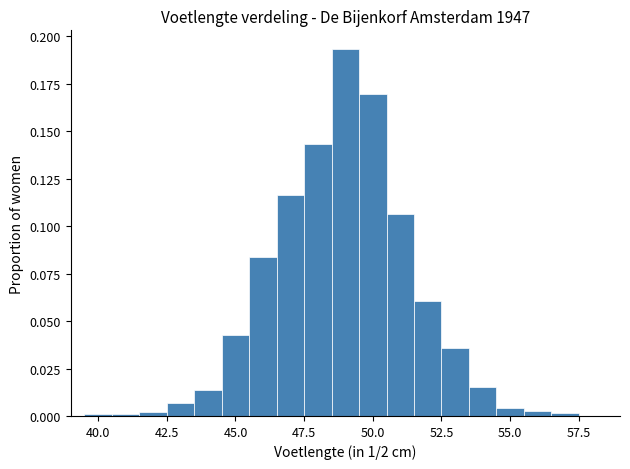

Read against the x-axis, roughly where is the centre of the tallest bar?

49.0